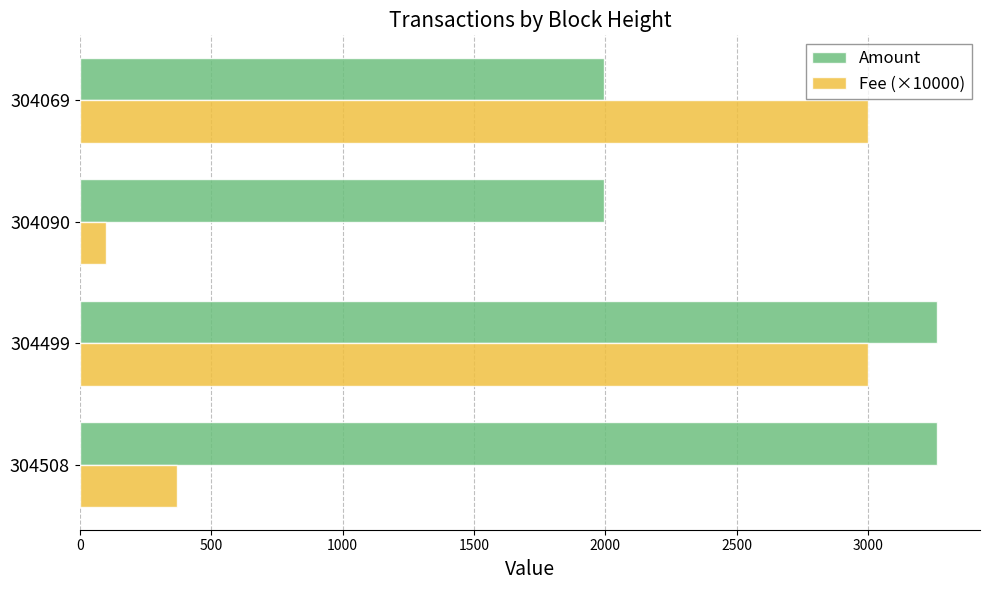

What are all the series names shown in the legend?

Amount, Fee (×10000)